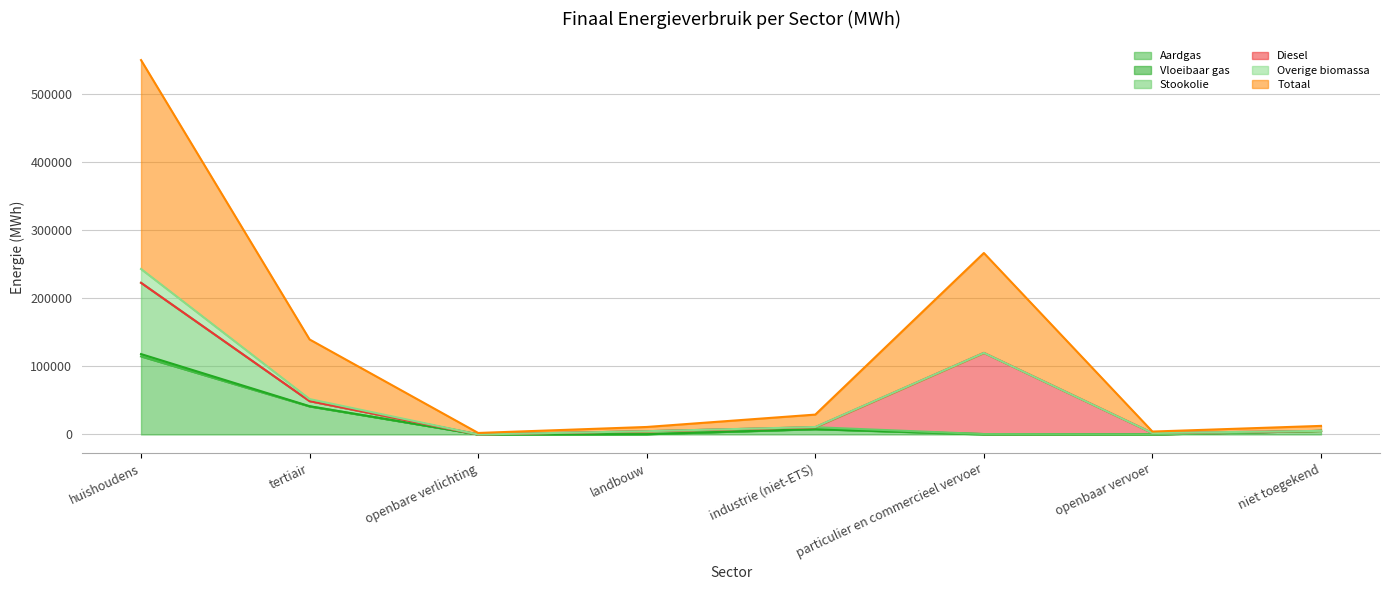

How many data points in Overige biomassa are above 5241?

4